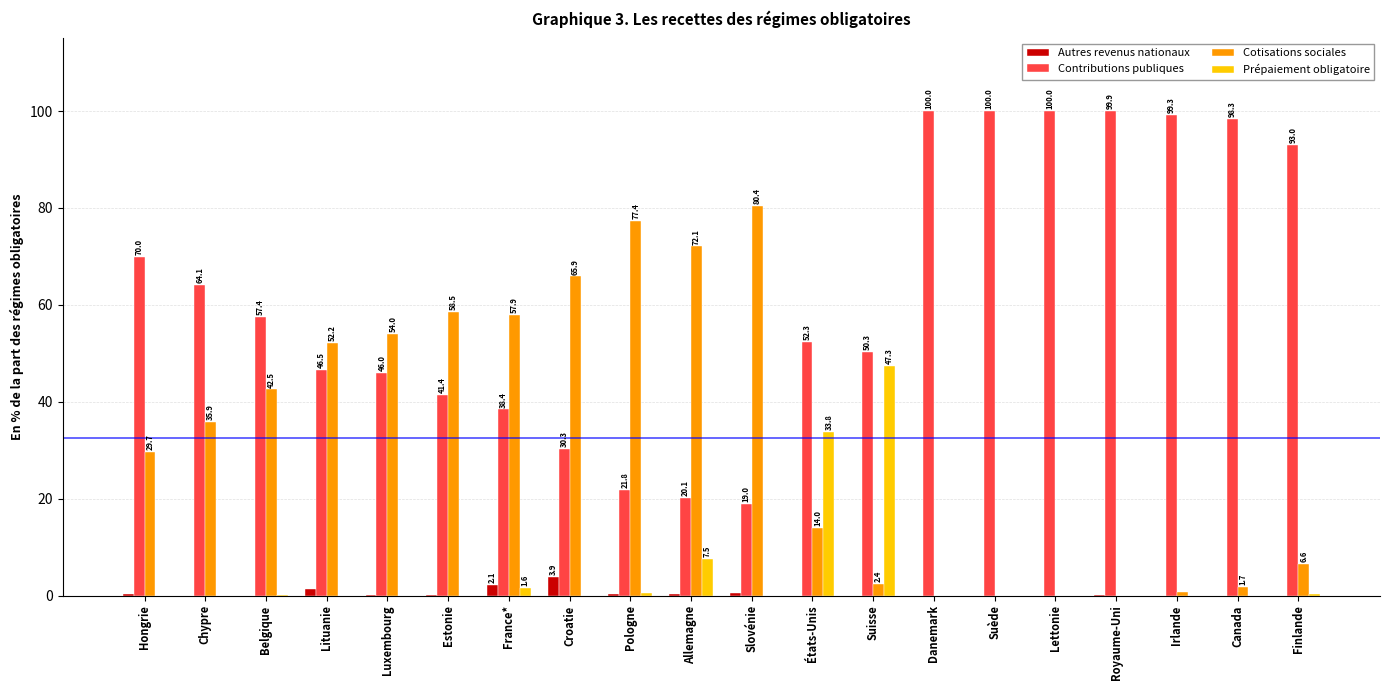

What is the sum of all Cotisations sociales values?

651.9